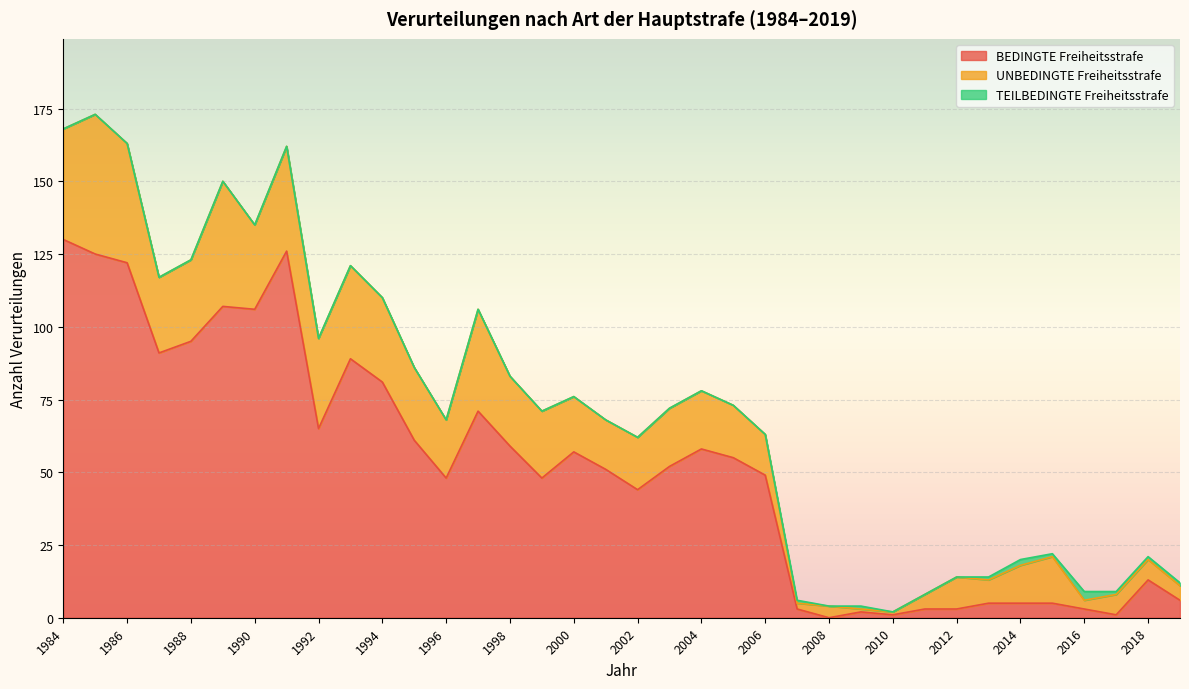

True or false: TEILBEDINGTE Freiheitsstrafe and UNBEDINGTE Freiheitsstrafe cross at least once.

False